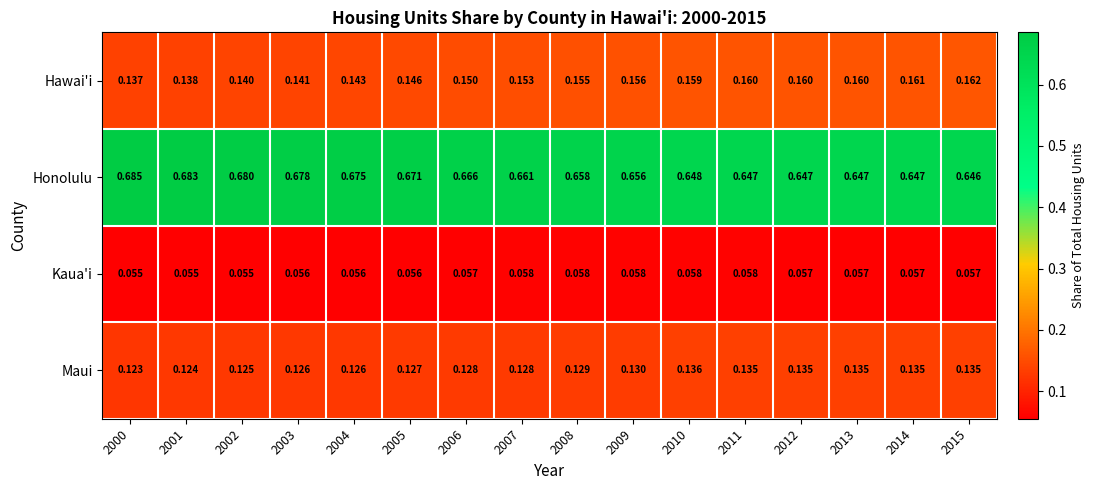

Is the value of Honolulu at 2011 greater than the value of Hawai'i at 2013?

Yes